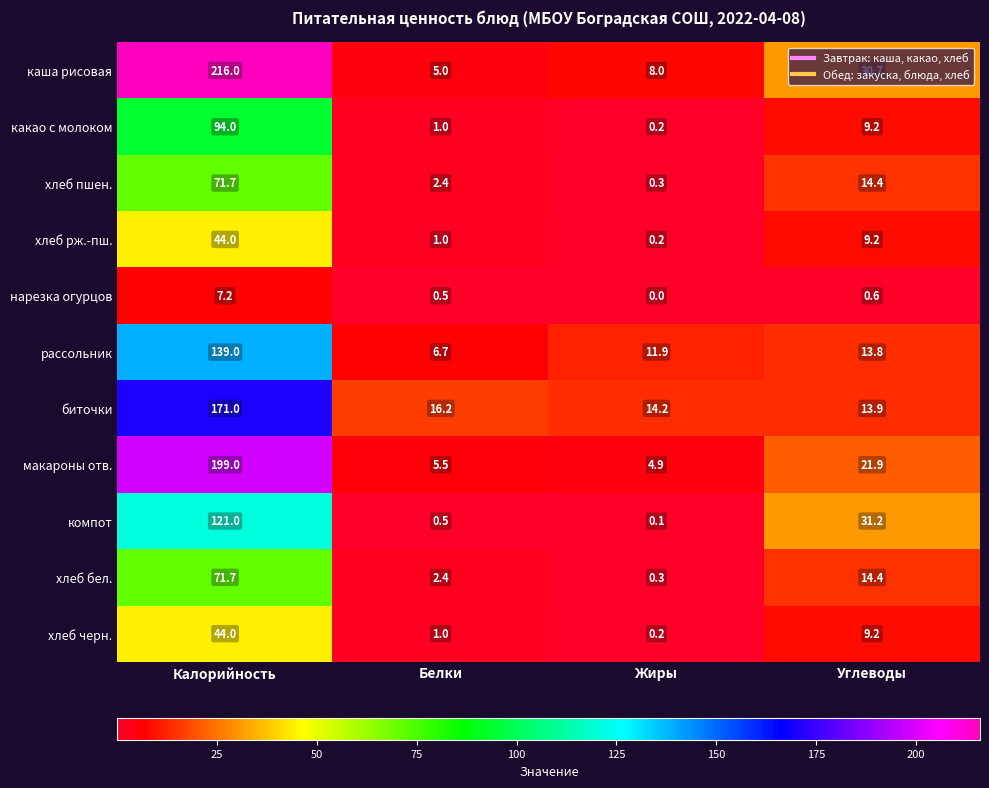

Where does the рассольник series first go above 13?

Калорийность